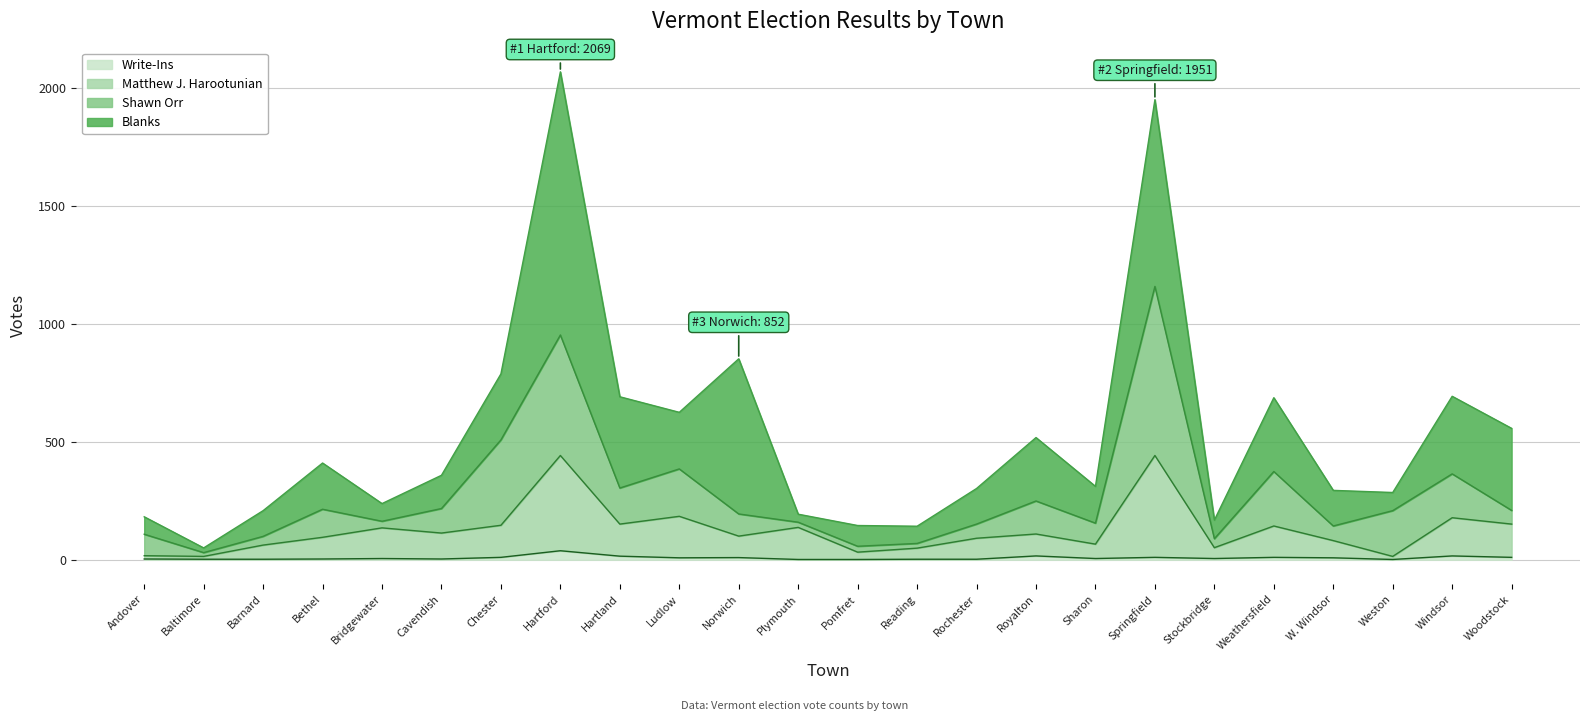

The Matthew J. Harootunian series shows 442 at Springfield. True or false?

True